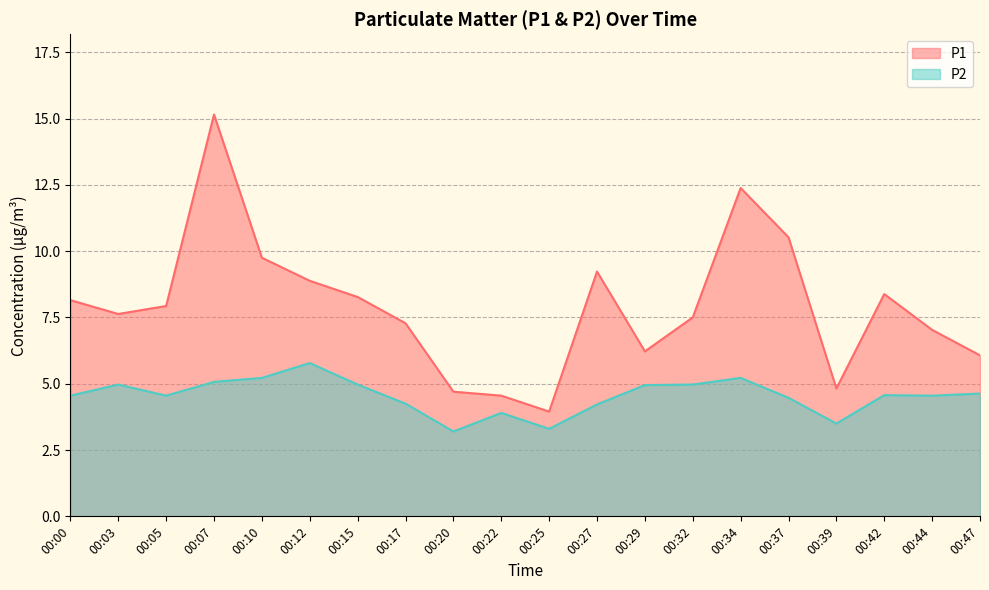

What is the sum of all P2 values?

90.8